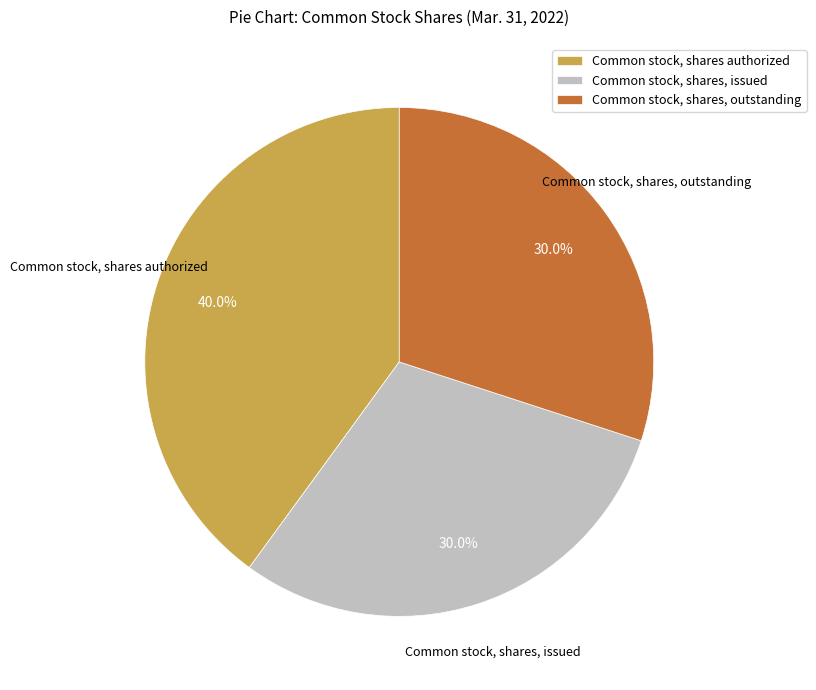

True or false: Common stock, shares, outstanding accounts for 30% of the total.

True